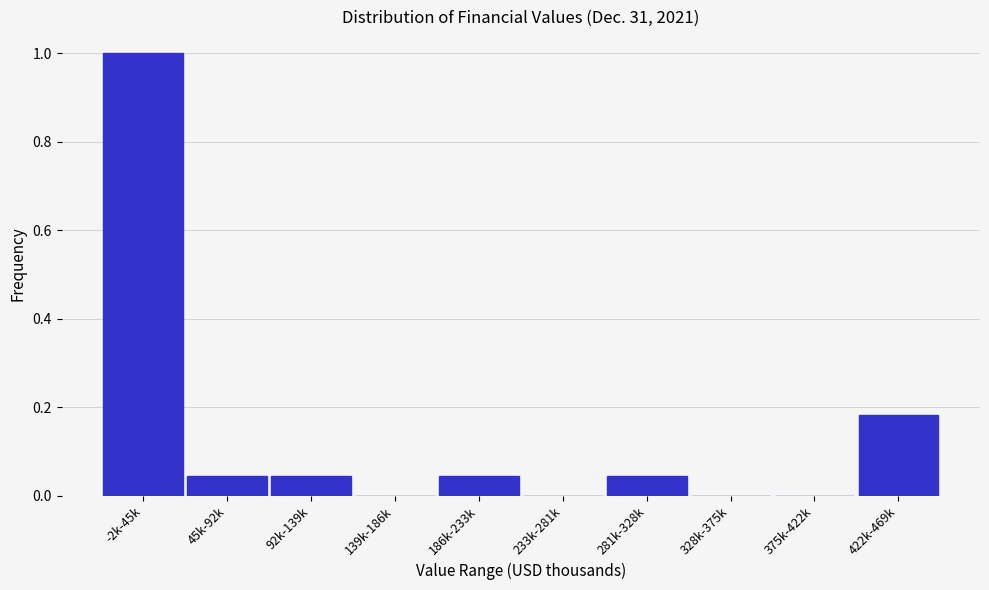

Between -2k-45k and 186k-233k, which is larger?

-2k-45k